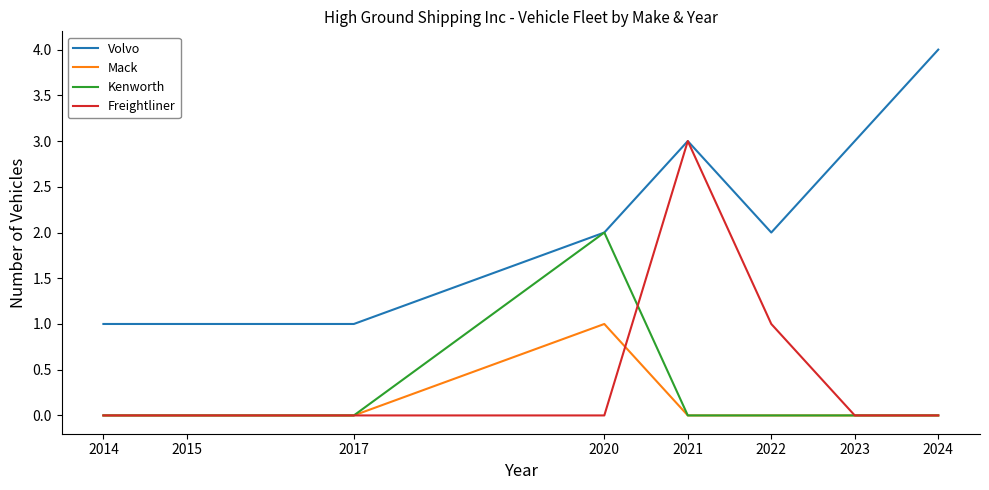

What is the spread (max minus min) of values at 2023?

3